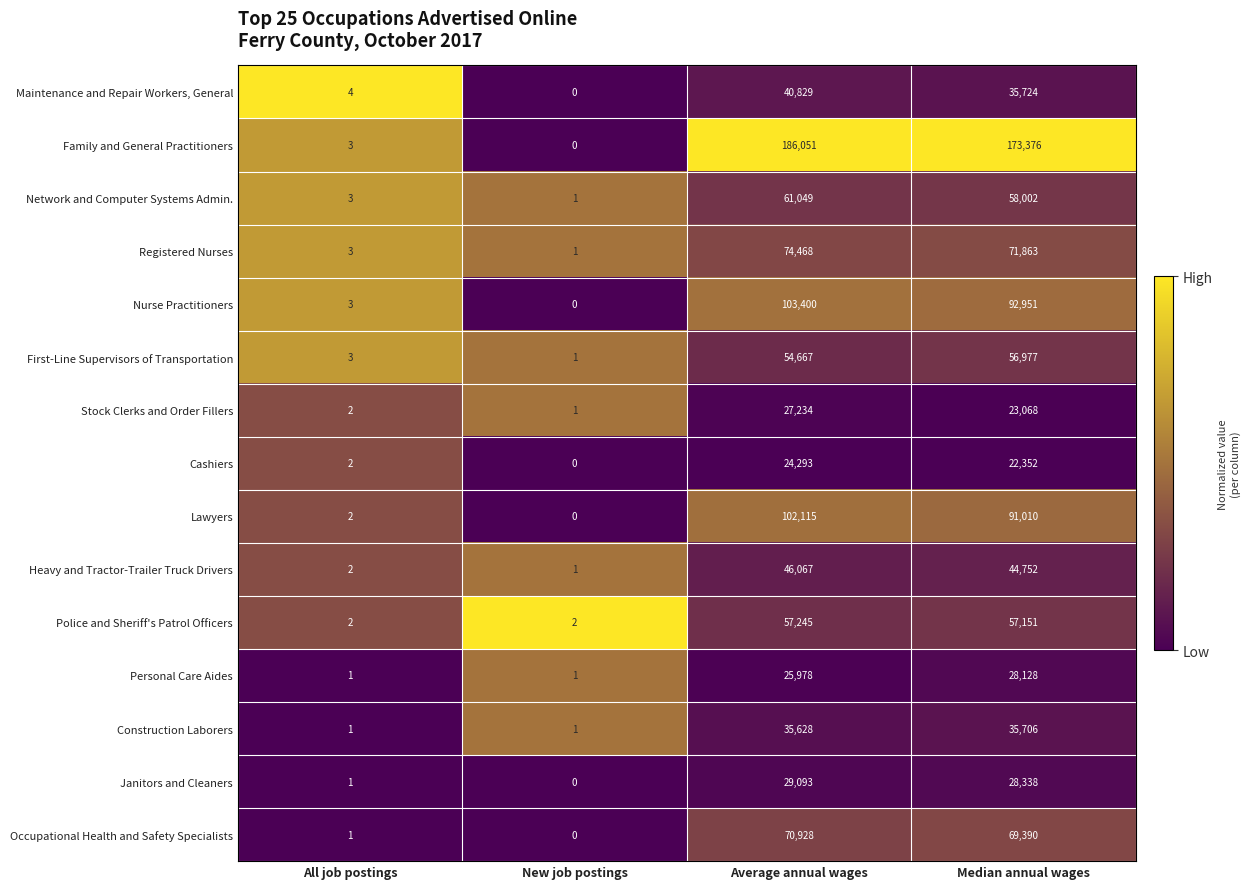

At which category is the sum across all series the highest?

Average annual wages